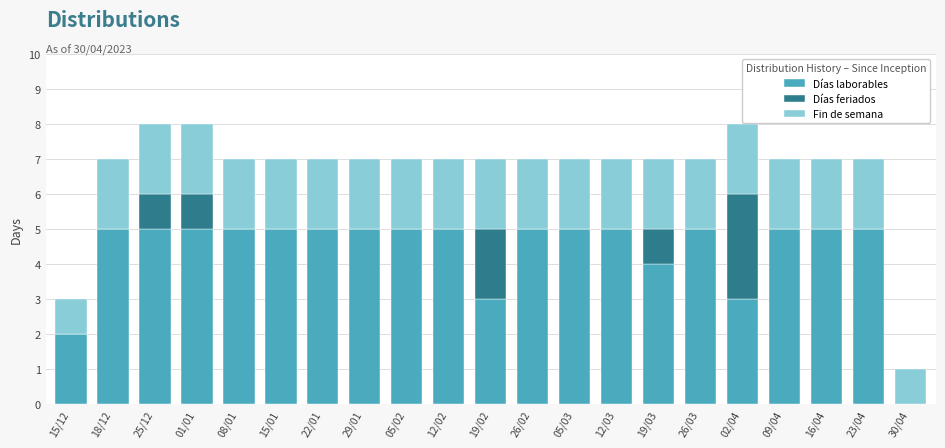

Is it true that Días laborables equals 5 at 02/04?

False